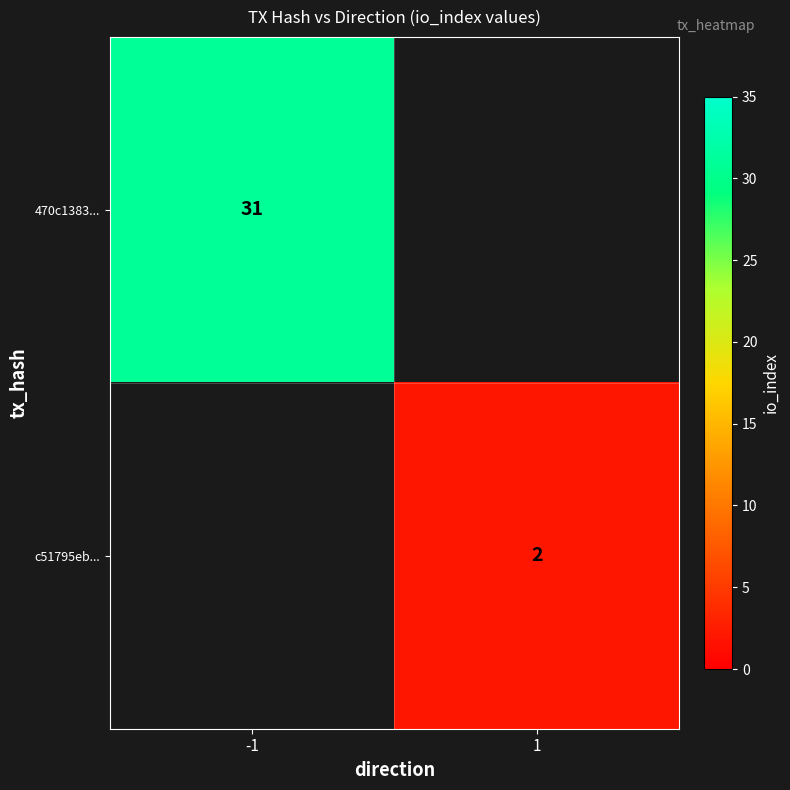

The c51795eb... series shows 1 at 1. True or false?

False